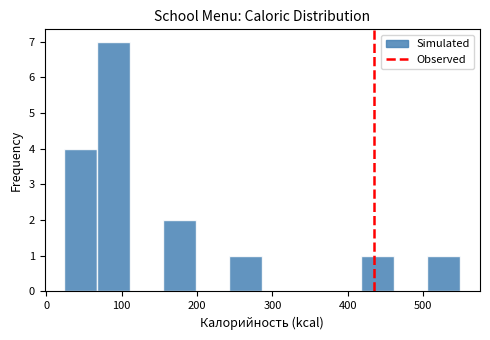

What is the height of the bar covering 160 to 200 on the x-axis? Neither the bar edges nor the heights are printed on the chart, so give them approximately, as read against the axes.

2